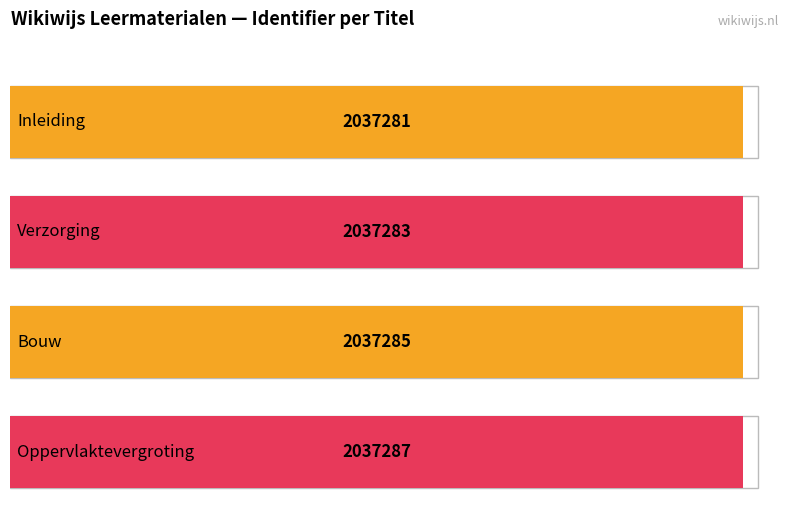

Reading left to right, list all the values displayed in this chart.

Inleiding=2037281	Verzorging=2037283	Bouw=2037285	Oppervlaktevergroting=2037287